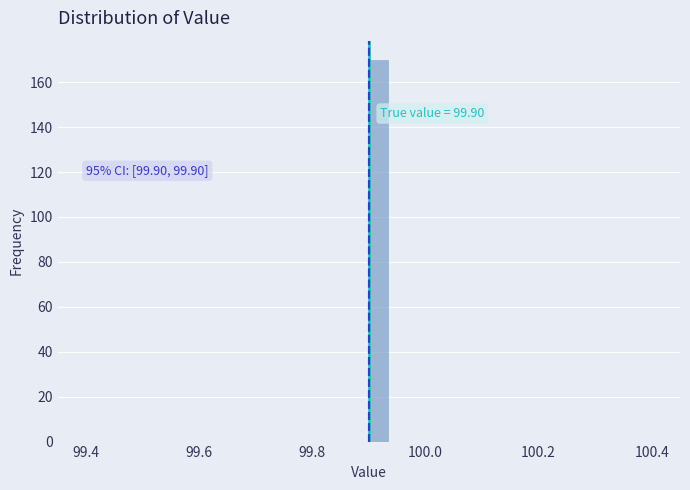

Read against the x-axis, roughly where is the centre of the tallest bar?

99.92